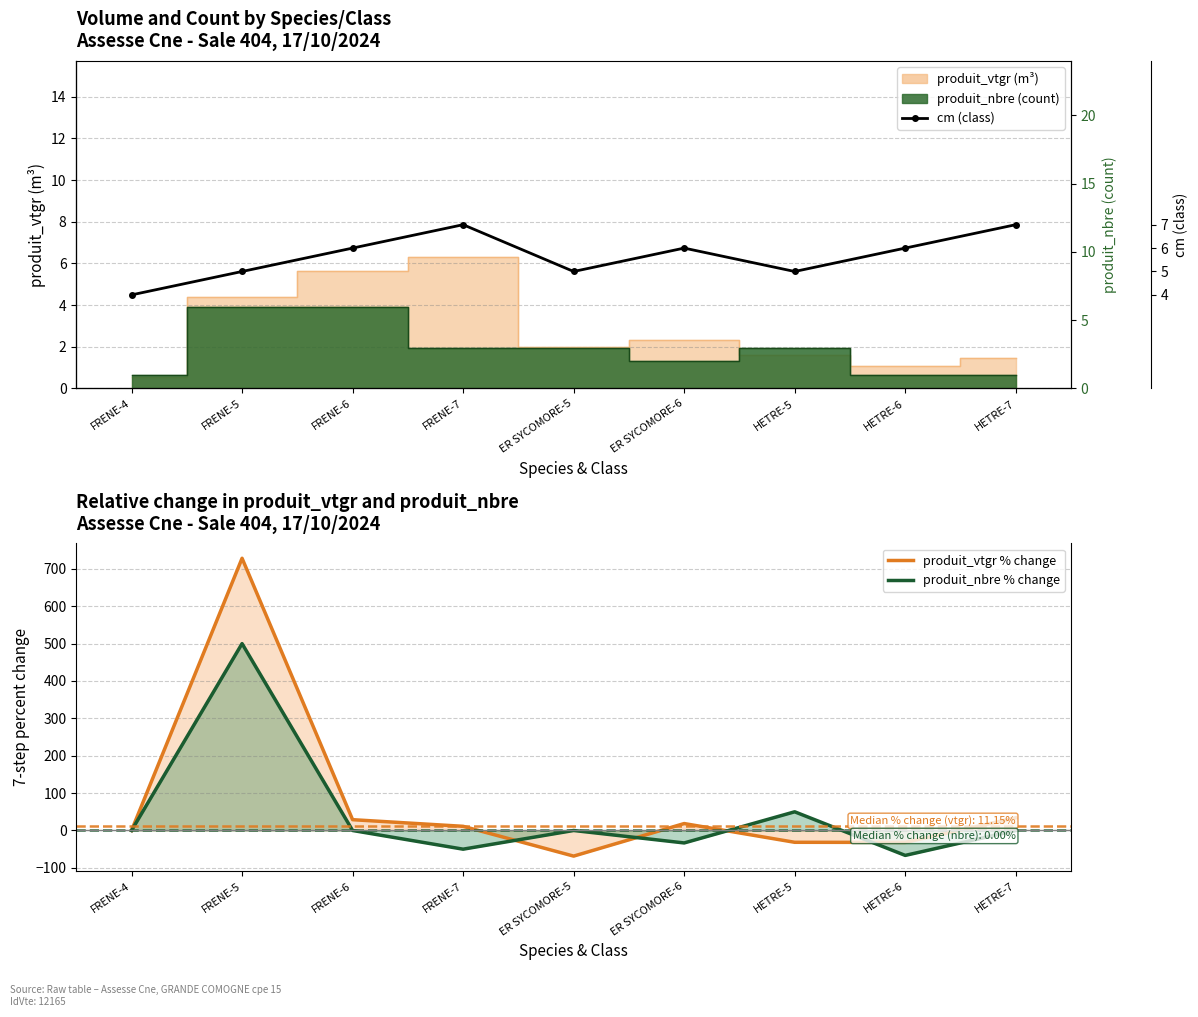

The produit_nbre % change series shows 23.2 at HETRE-5. True or false?

False